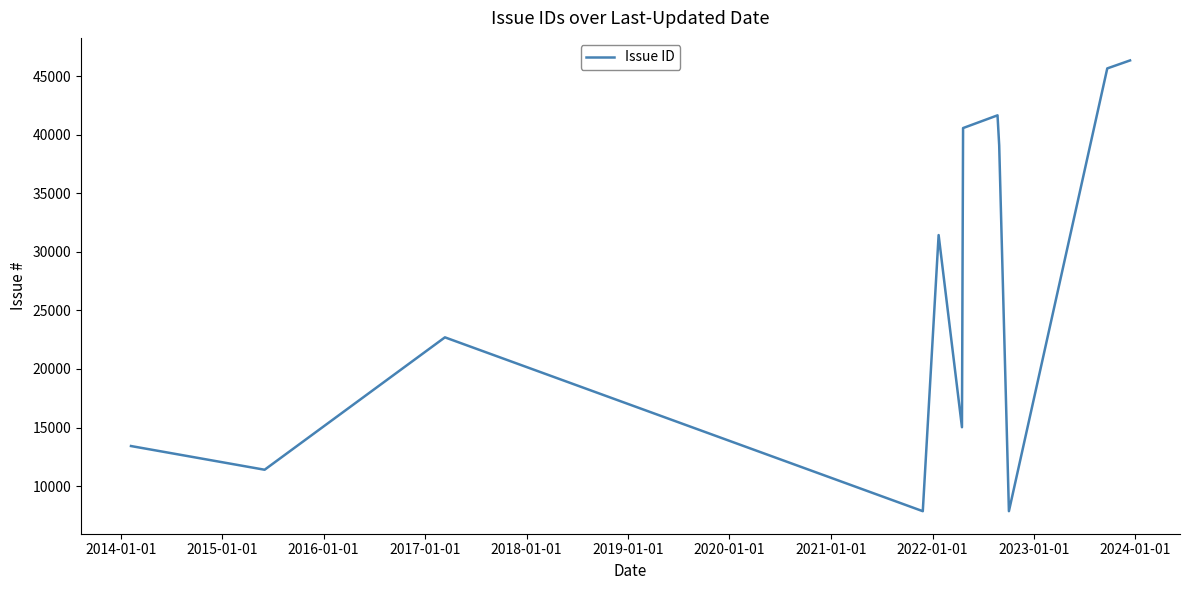

True or false: there are more than 1 points higher than both neighbors.

True